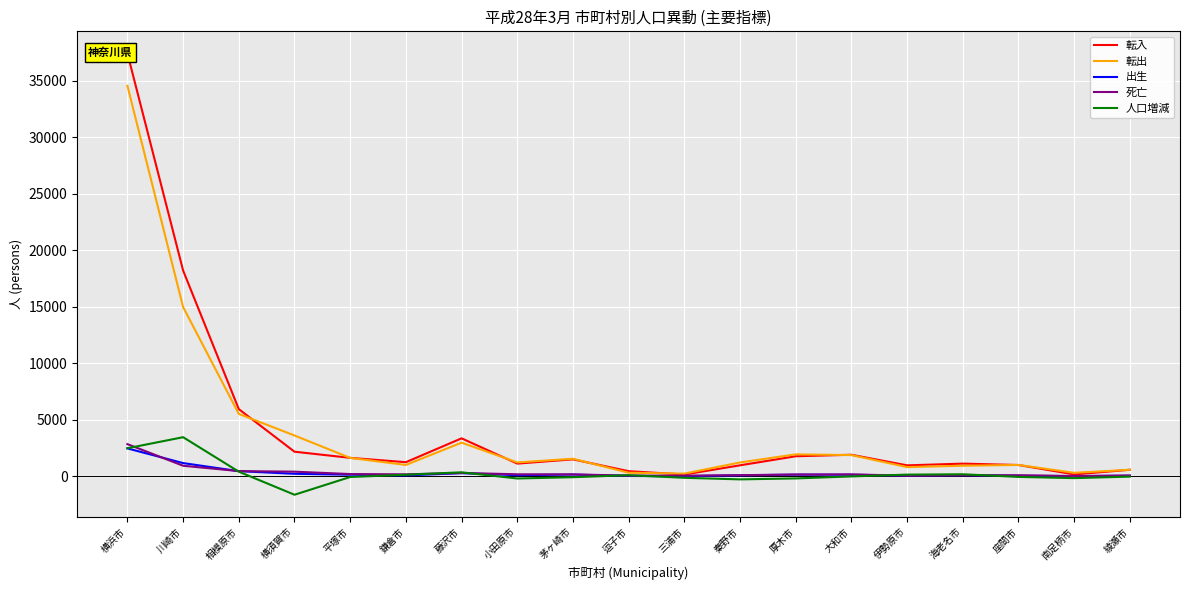

Rank the series at 南足柄市 from highest to lowest value.

転出, 転入, 死亡, 出生, 人口増減